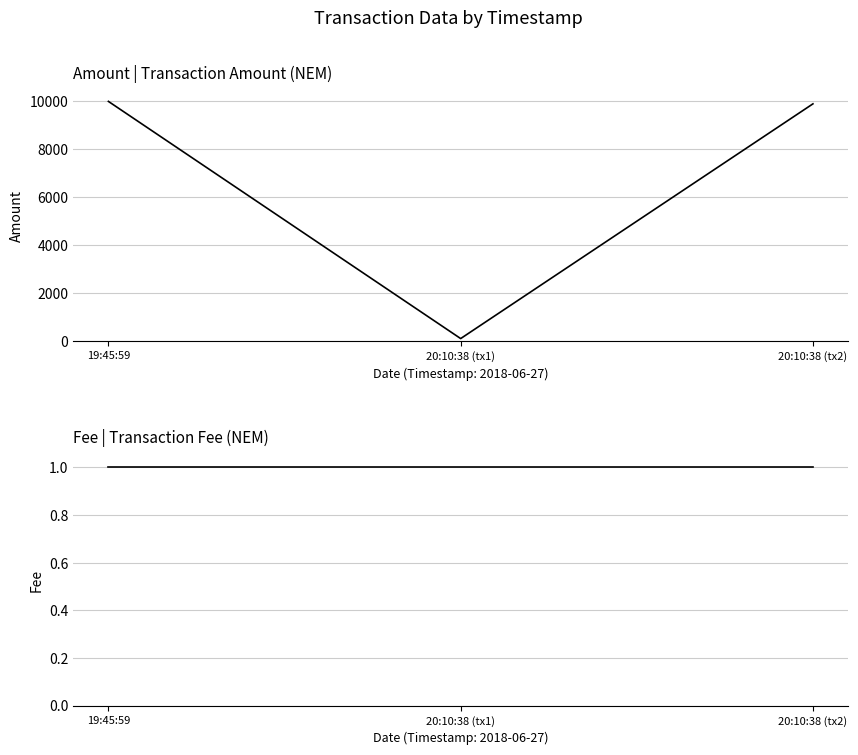

What is the lowest value of the Amount series?

100